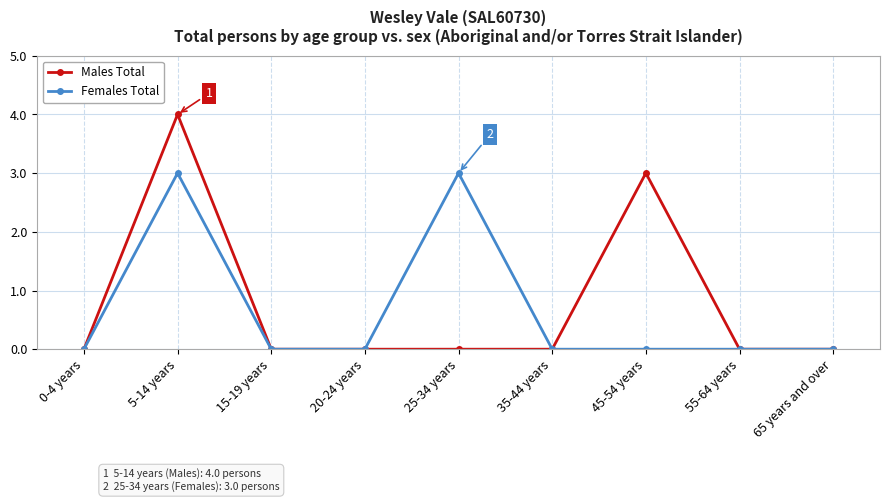

Reading right to left, list all the values displayed in this chart.

Males Total: 0	0	3	0	0	0	0	4	0
Females Total: 0	0	0	0	3	0	0	3	0